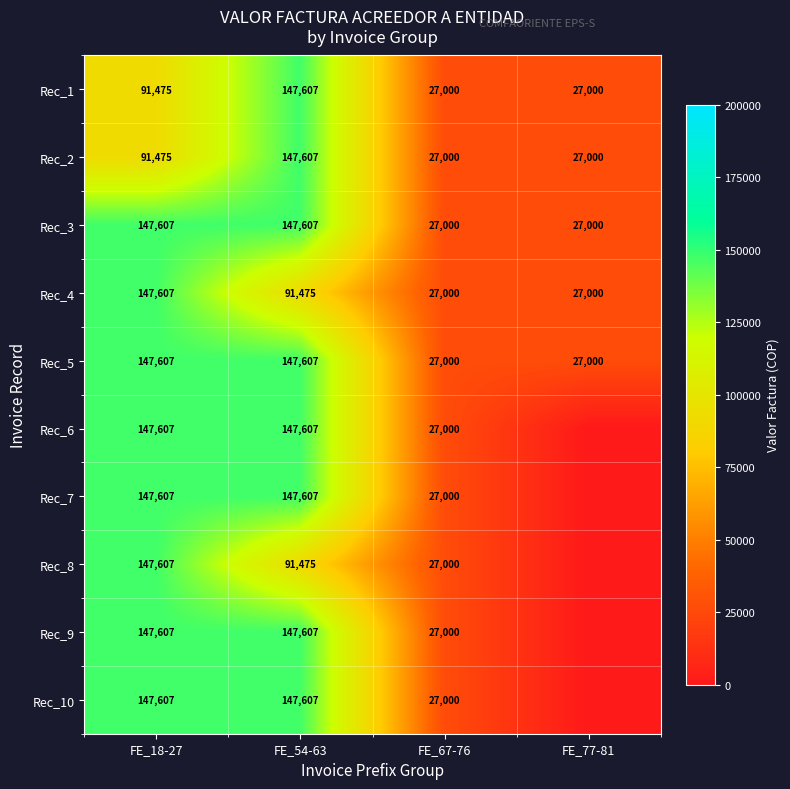

At how many categories does at least one series exceed 70742?

2